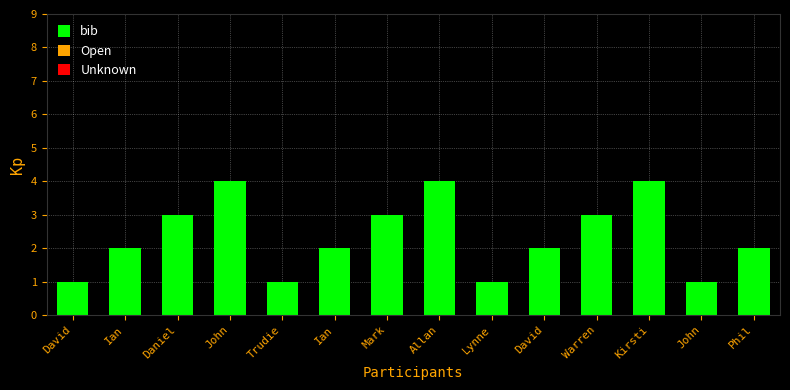

What is the difference between the maximum and minimum values?

3